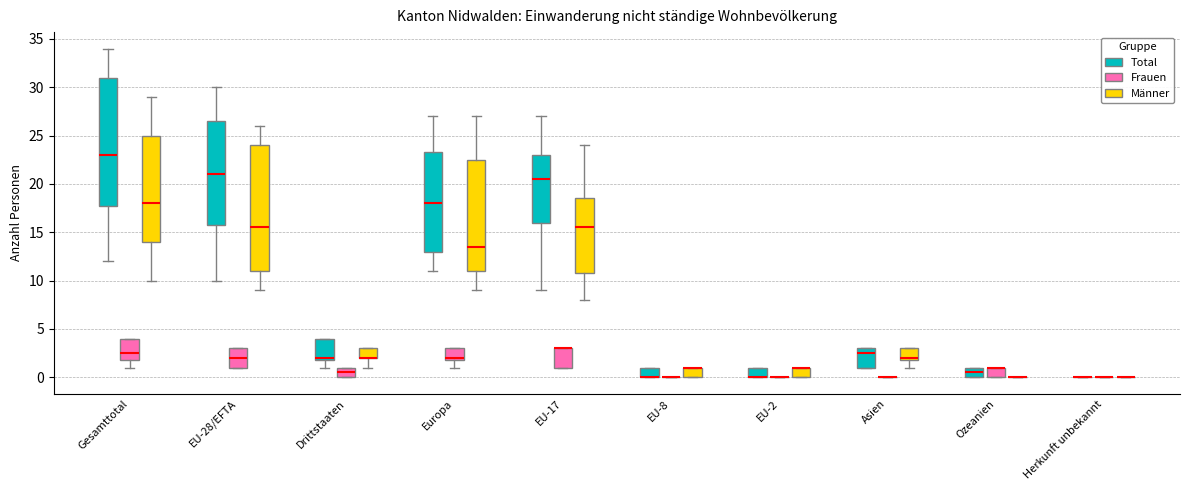

Reading left to right, transcribe this box plot: for each box, give where its median line is, the range the box spans, and where its two whiskers end, as read against the y-axis. The values are not printed on the chart, so give them approximately, as read against the axis.

Gesamttotal (Total): median 23.0, box 18.0 to 31.0, whiskers 12.0 to 34.0
Gesamttotal (Frauen): median 2.5, box 2.0 to 4.0, whiskers 1.0 to 4.0
Gesamttotal (Männer): median 18.0, box 14.0 to 25.0, whiskers 10.0 to 29.0
EU-28/EFTA (Total): median 21.0, box 16.0 to 26.5, whiskers 10.0 to 30.0
EU-28/EFTA (Frauen): median 2.0, box 1.0 to 3.0, whiskers 1.0 to 3.0
EU-28/EFTA (Männer): median 15.5, box 11.0 to 24.0, whiskers 9.0 to 26.0
Drittstaaten (Total): median 2.0 (just above the box's lower edge), box 2.0 to 4.0, whiskers 1.0 to 4.0
Drittstaaten (Frauen): median 0.5, box 0.0 to 1.0, whiskers 0.0 to 1.0
Drittstaaten (Männer): median 2.0 (drawn on the box's lower edge), box 2.0 to 3.0, whiskers 1.0 to 3.0
Europa (Total): median 18.0, box 13.0 to 23.5, whiskers 11.0 to 27.0
Europa (Frauen): median 2.0 (just above the box's lower edge), box 2.0 to 3.0, whiskers 1.0 to 3.0
Europa (Männer): median 13.5, box 11.0 to 22.5, whiskers 9.0 to 27.0
EU-17 (Total): median 20.5, box 16.0 to 23.0, whiskers 9.0 to 27.0
EU-17 (Frauen): median 3.0 (drawn on the box's upper edge), box 1.0 to 3.0, whiskers 1.0 to 3.0
EU-17 (Männer): median 15.5, box 11.0 to 18.5, whiskers 8.0 to 24.0
EU-8 (Total): median 0.0 (drawn on the box's lower edge), box 0.0 to 1.0, whiskers 0.0 to 1.0
EU-8 (Frauen): box collapsed to a line at 0.0, whiskers 0.0 to 0.0
EU-8 (Männer): median 1.0 (drawn on the box's upper edge), box 0.0 to 1.0, whiskers 0.0 to 1.0
EU-2 (Total): median 0.0 (drawn on the box's lower edge), box 0.0 to 1.0, whiskers 0.0 to 1.0
EU-2 (Frauen): box collapsed to a line at 0.0, whiskers 0.0 to 0.0
EU-2 (Männer): median 1.0 (drawn on the box's upper edge), box 0.0 to 1.0, whiskers 0.0 to 1.0
Asien (Total): median 2.5, box 1.0 to 3.0, whiskers 1.0 to 3.0
Asien (Frauen): box collapsed to a line at 0.0, whiskers 0.0 to 0.0
Asien (Männer): median 2.0 (just above the box's lower edge), box 2.0 to 3.0, whiskers 1.0 to 3.0
Ozeanien (Total): median 0.5, box 0.0 to 1.0, whiskers 0.0 to 1.0
Ozeanien (Frauen): median 1.0 (drawn on the box's upper edge), box 0.0 to 1.0, whiskers 0.0 to 1.0
Ozeanien (Männer): box collapsed to a line at 0.0, whiskers 0.0 to 0.0
Herkunft unbekannt (Total): box collapsed to a line at 0.0, whiskers 0.0 to 0.0
Herkunft unbekannt (Frauen): box collapsed to a line at 0.0, whiskers 0.0 to 0.0
Herkunft unbekannt (Männer): box collapsed to a line at 0.0, whiskers 0.0 to 0.0